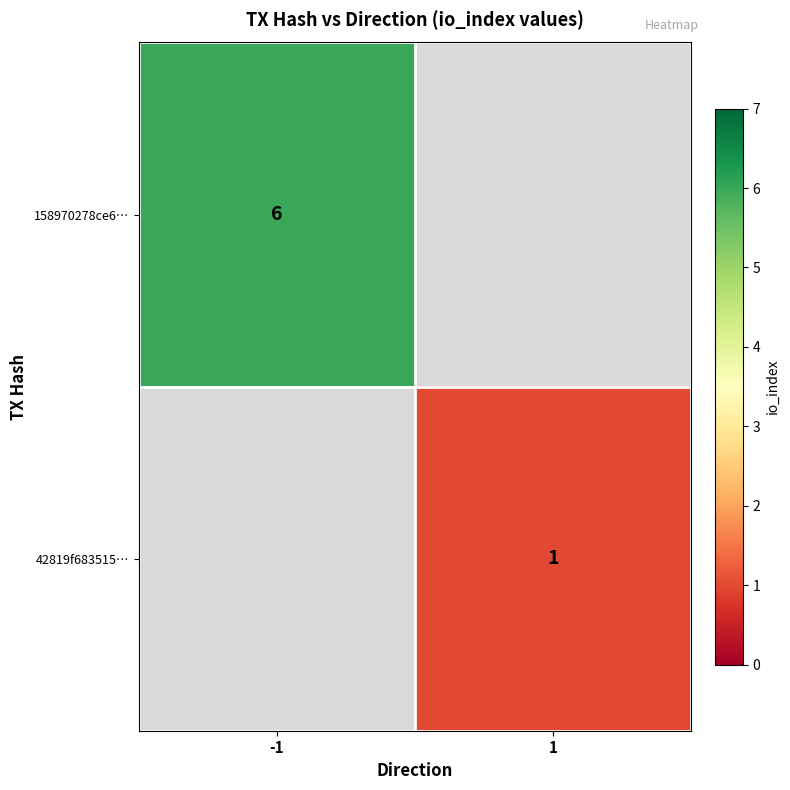

The value of 158970278ce6… at -1 is 3. True or false?

False